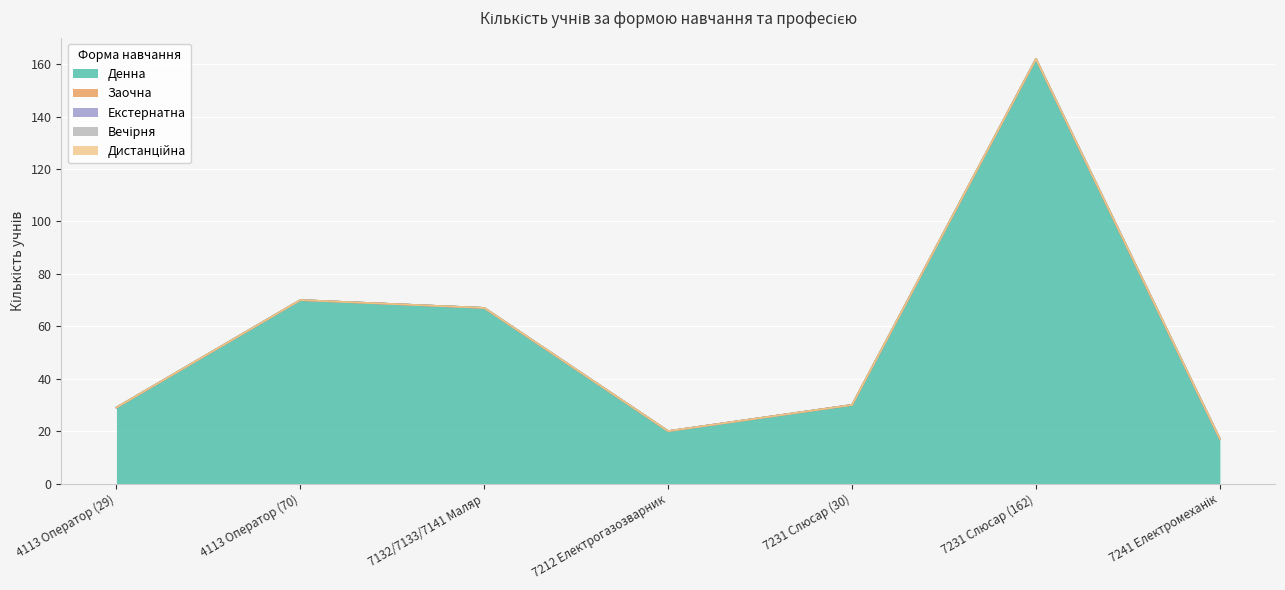

What are all the series names shown in the legend?

Денна, Заочна, Екстернатна, Вечірня, Дистанційна